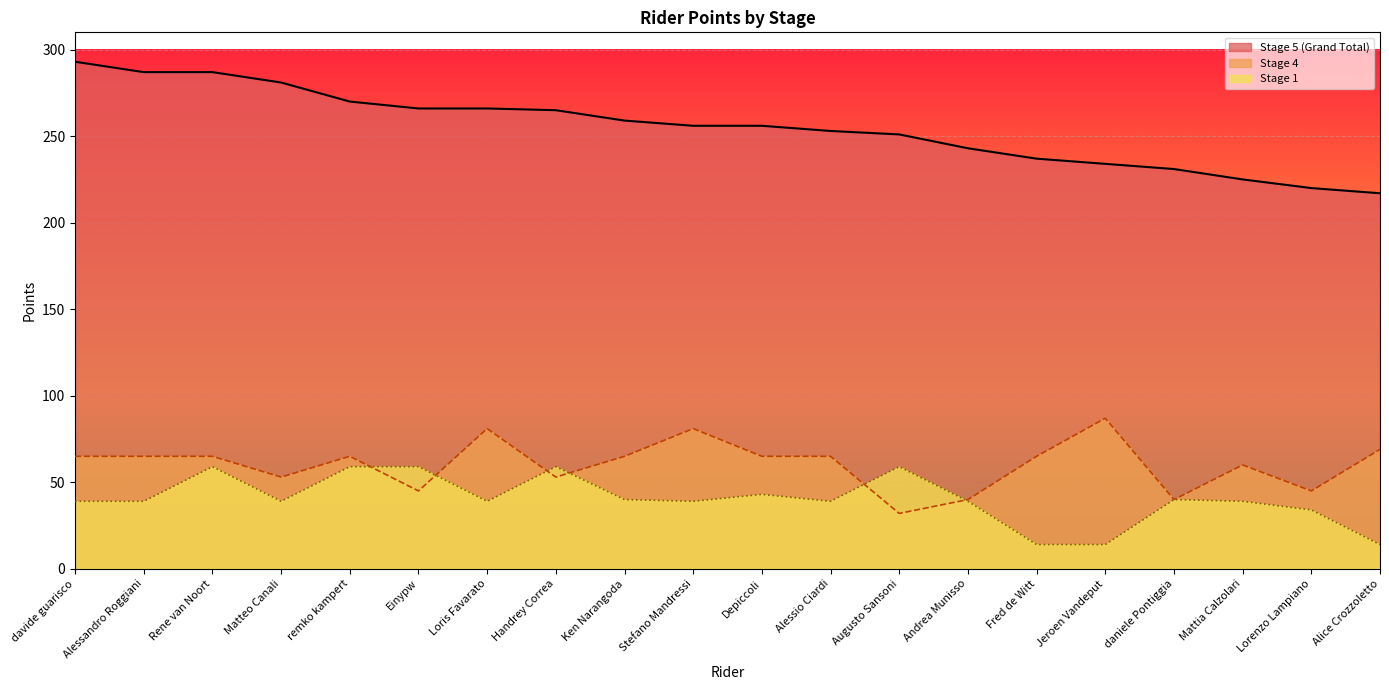

Between which two adjacent categories do Stage 4 and Stage 1 first intersect?

remko kampert and Einypw